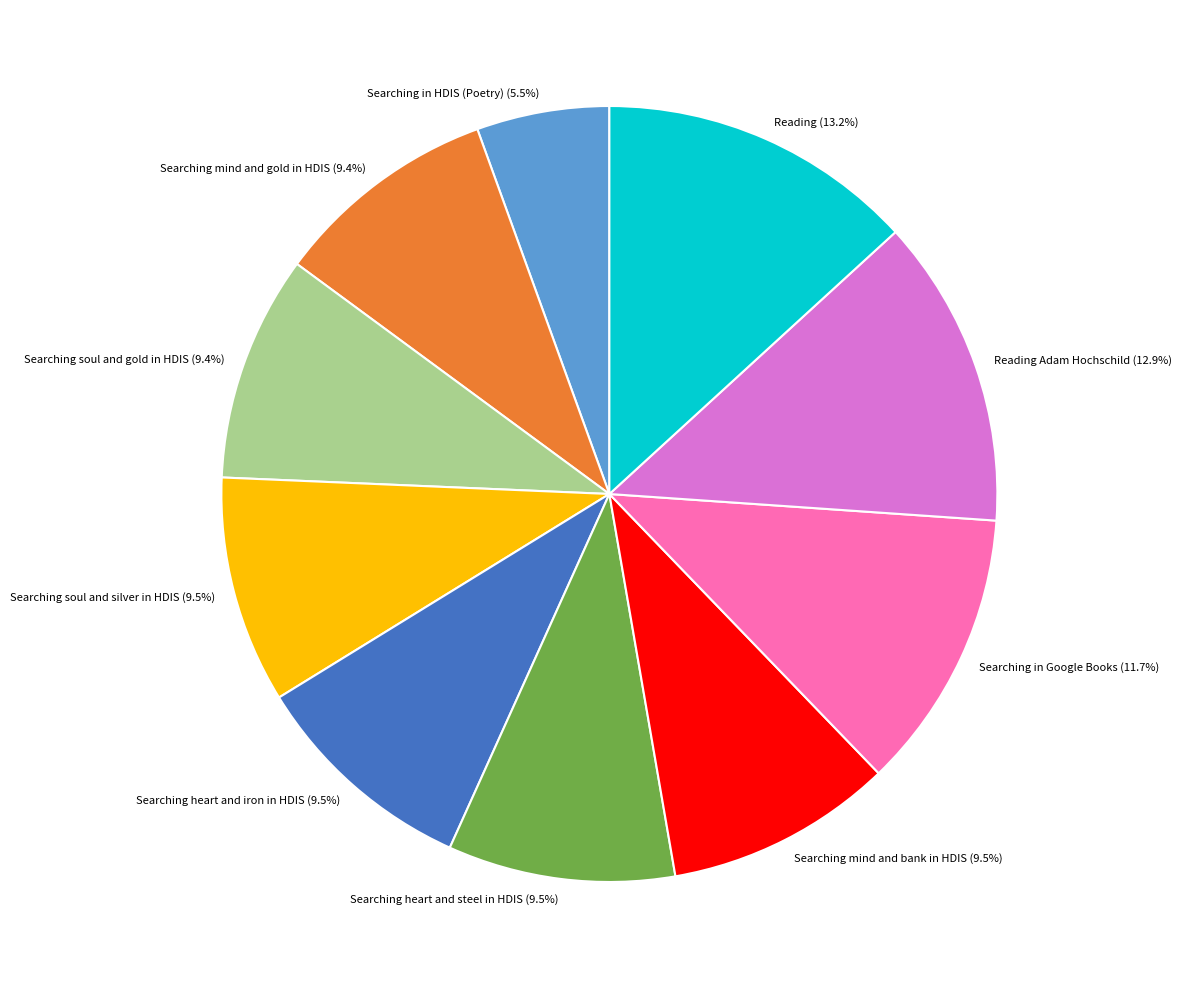

Count the number of slices in the pie.

10